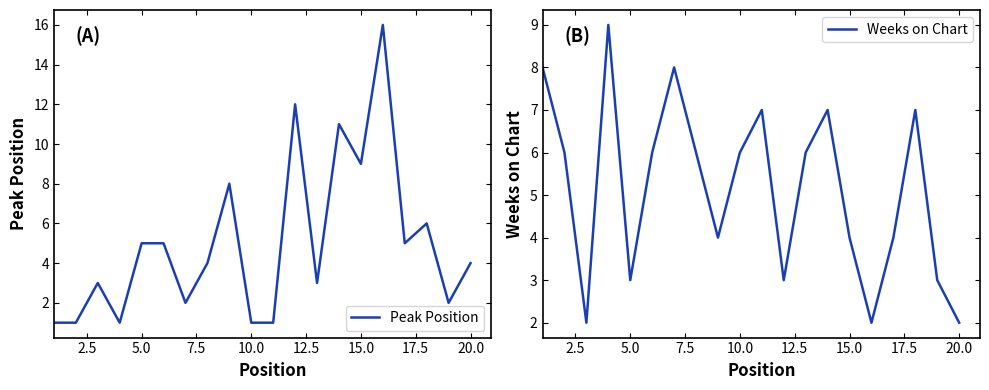

Is it true that Weeks on Chart equals 2 at 20.0?

True